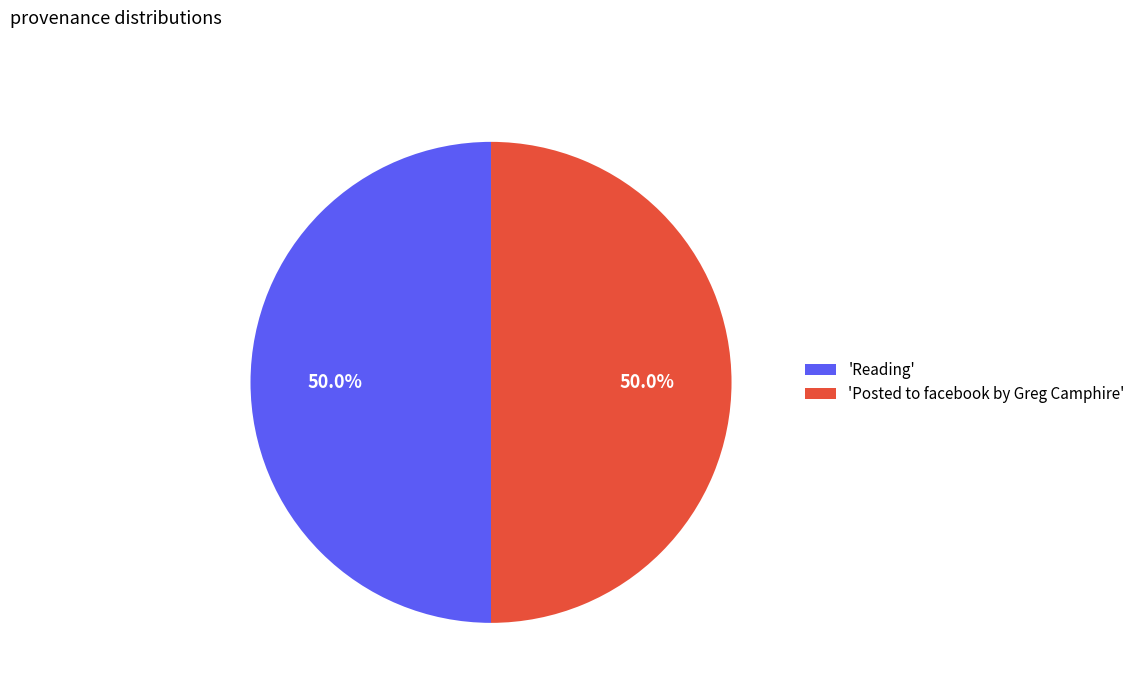

Do 'Reading' and 'Posted to facebook by Greg Camphire' together represent more than half of the pie?

Yes